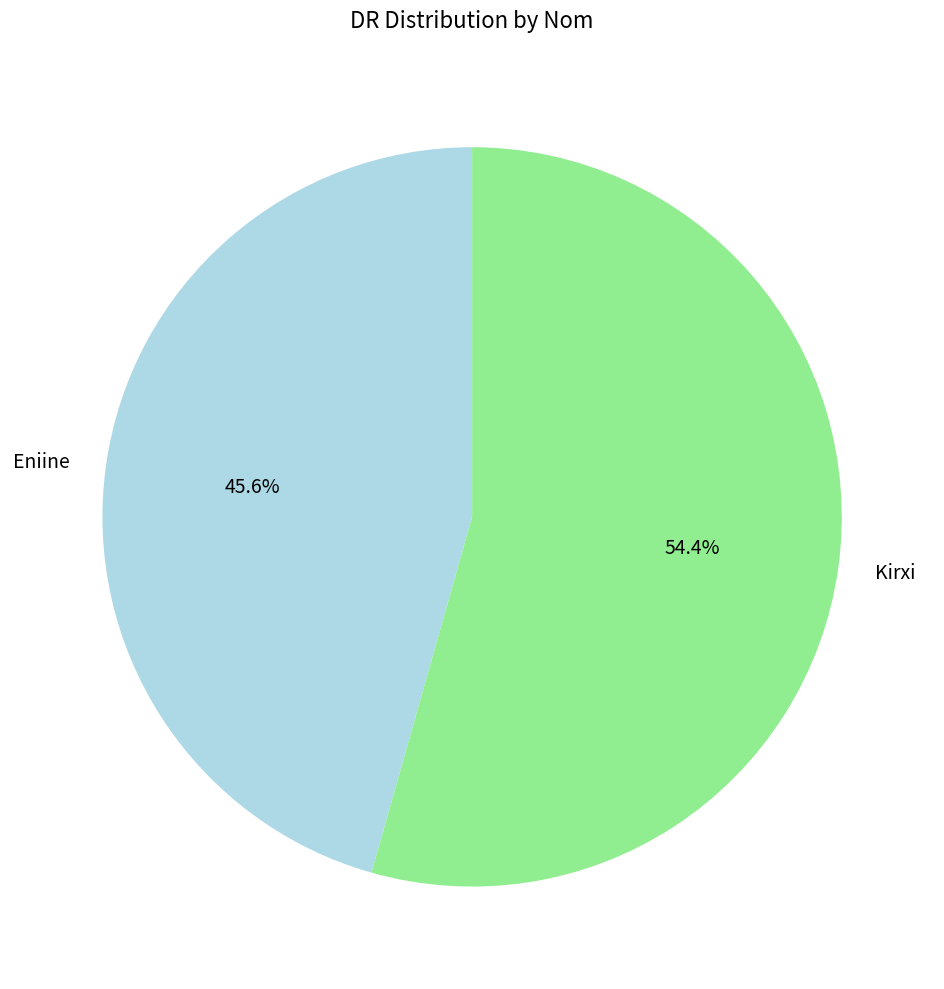

Which category accounts for the majority?

Kirxi